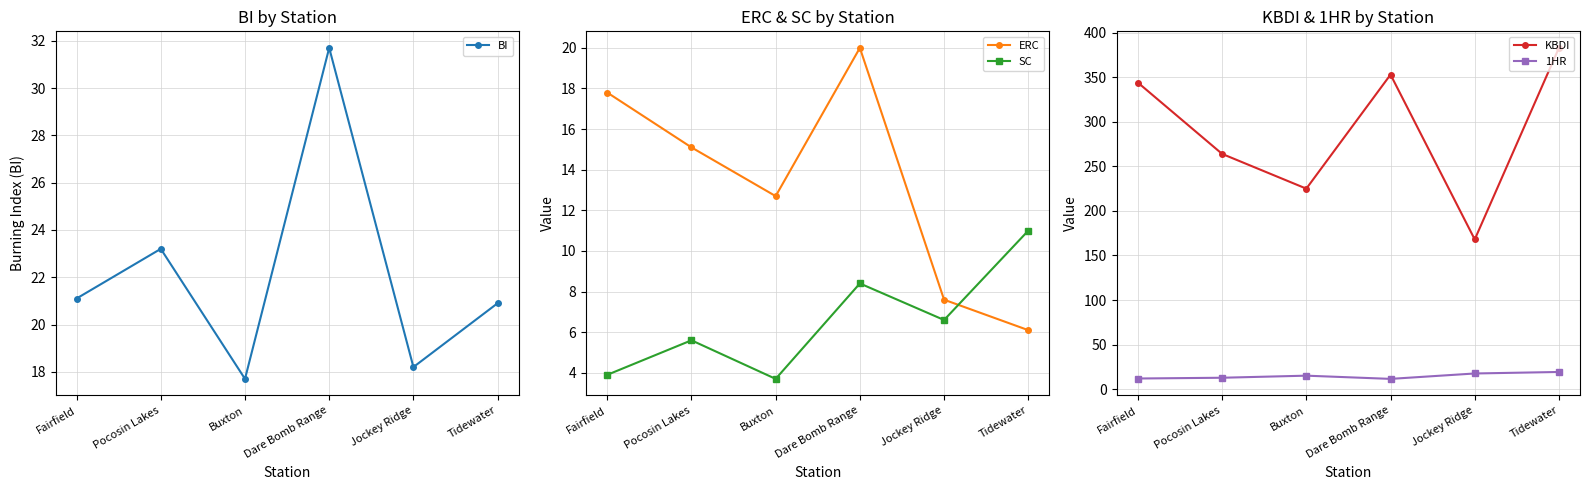

What is the difference between the maximum and minimum values in the SC series?

7.3